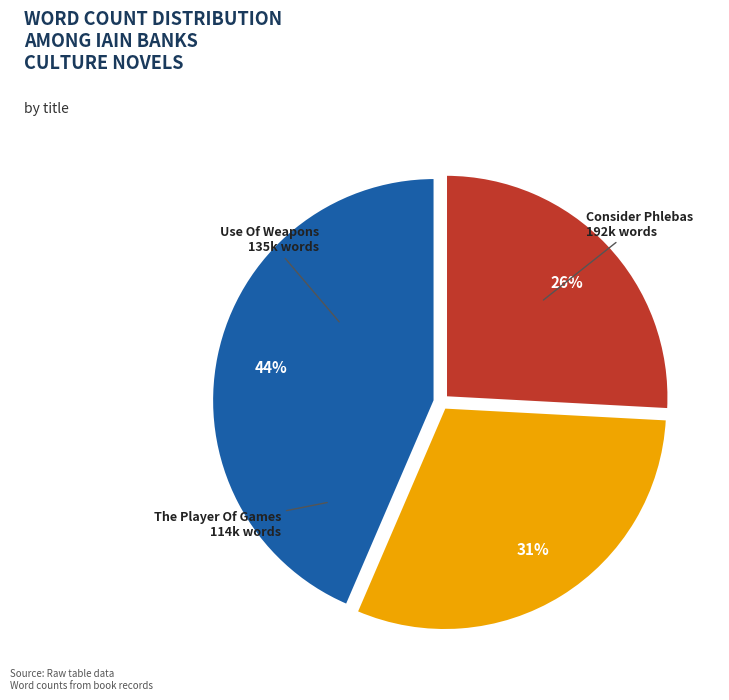

To the nearest percent, what percentage of the pie is Use Of Weapons?

31%